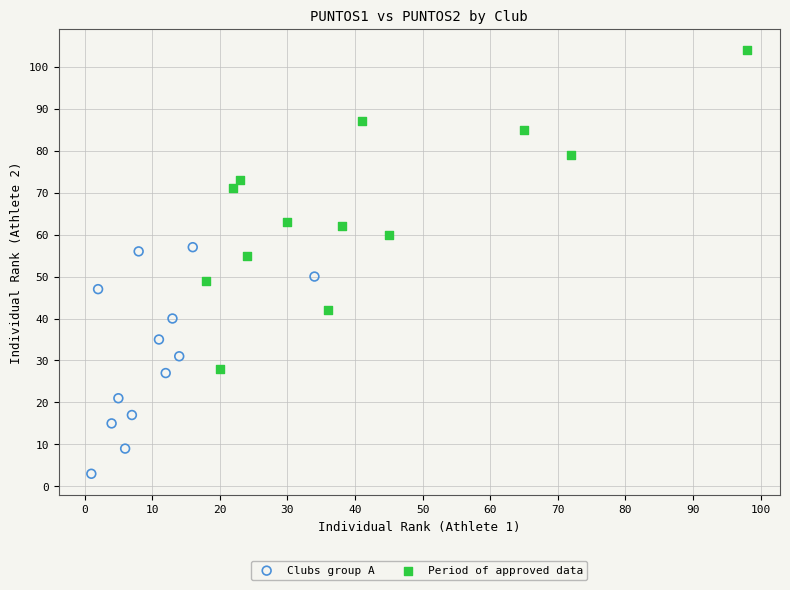

Which series contains the lowest Y value?

Clubs group A